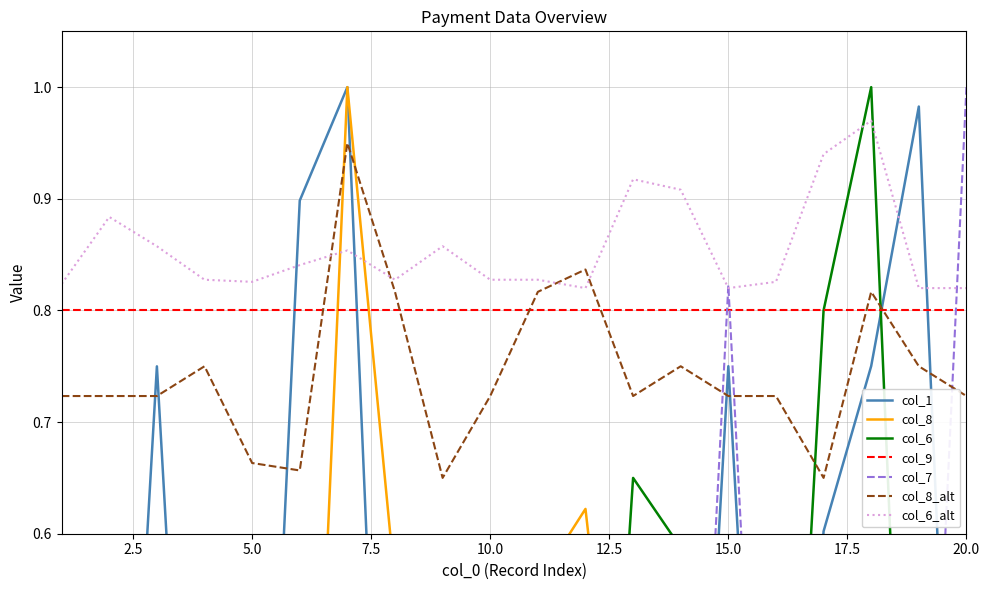

At which category is the sum across all series the highest?

18